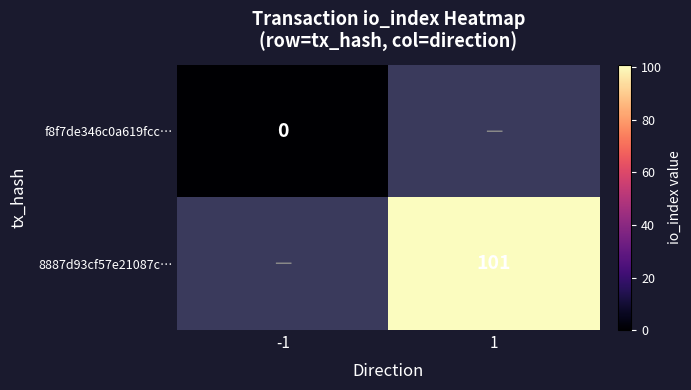

True or false: 8887d93cf57e21087c… has a value of 149 at 1.

False